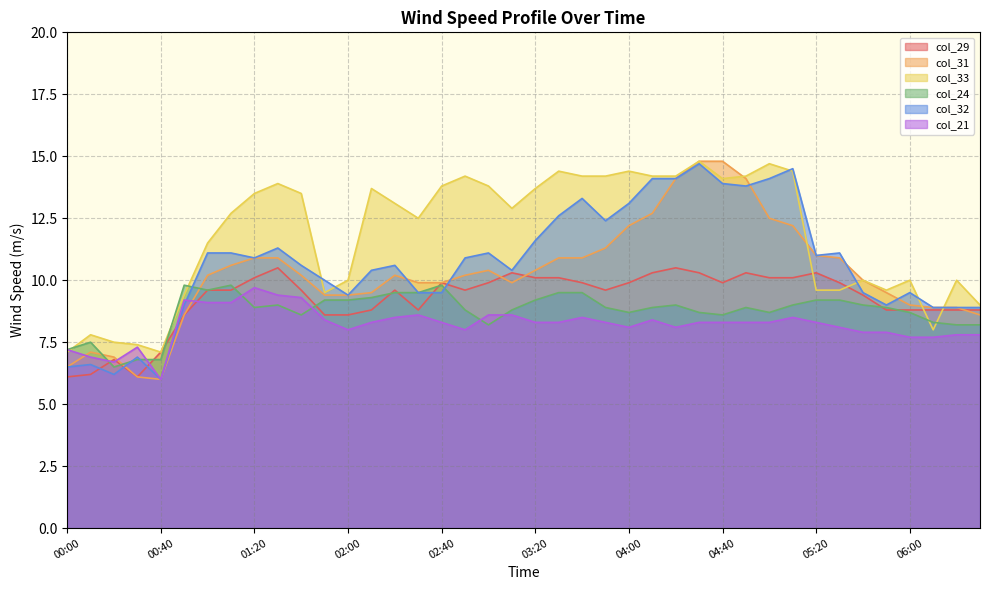

What position from the left is 06:00?

37